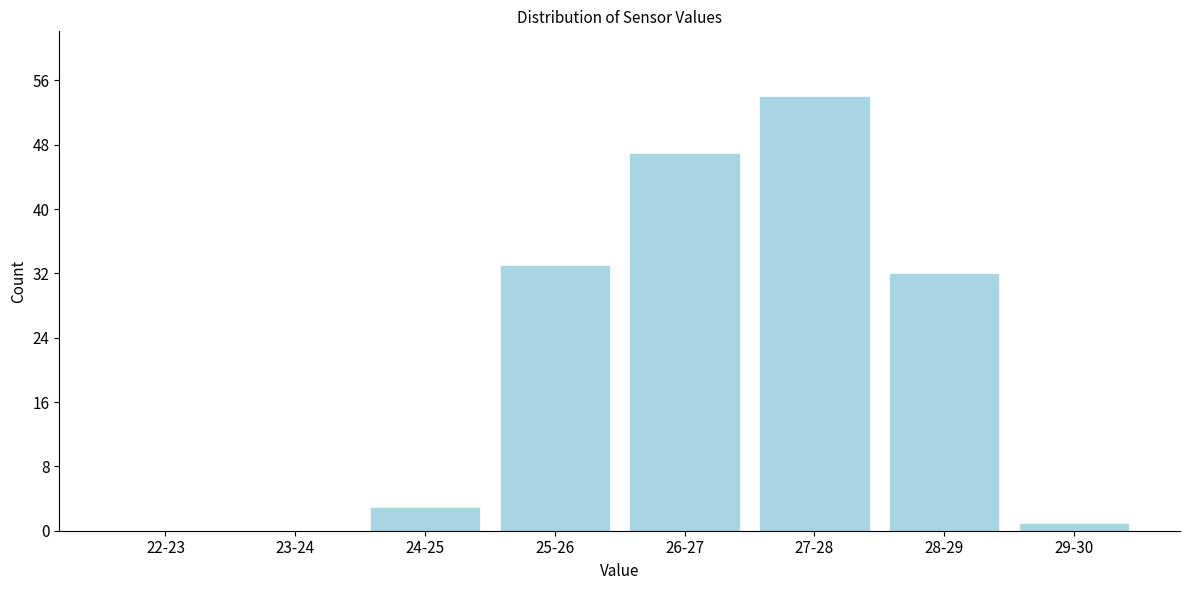

Reading left to right, list all the values displayed in this chart.

22-23=0	23-24=0	24-25=3	25-26=33	26-27=47	27-28=54	28-29=32	29-30=1